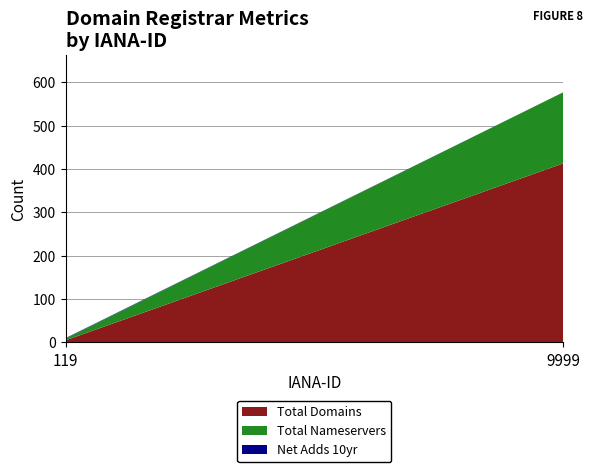

The value of Total Domains at 9999 is 413. True or false?

True